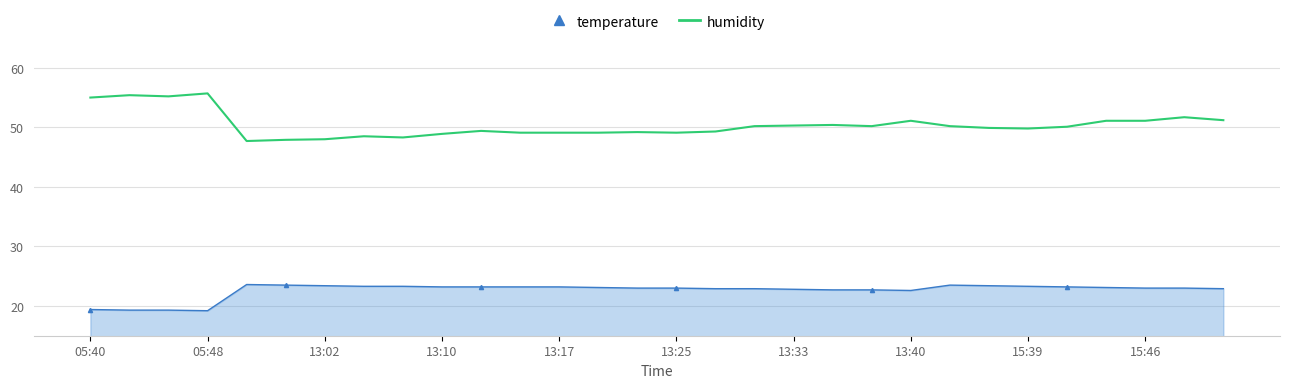

Which series has the largest total across all categories?

humidity